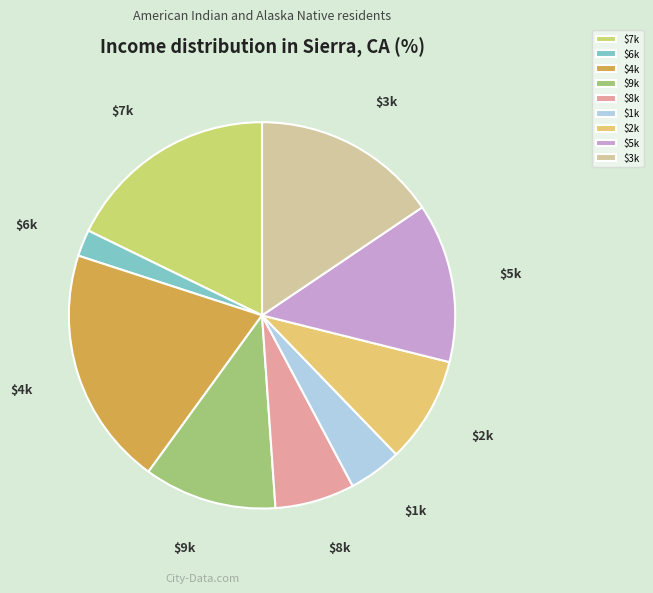

True or false: $2k accounts for 9% of the total.

True